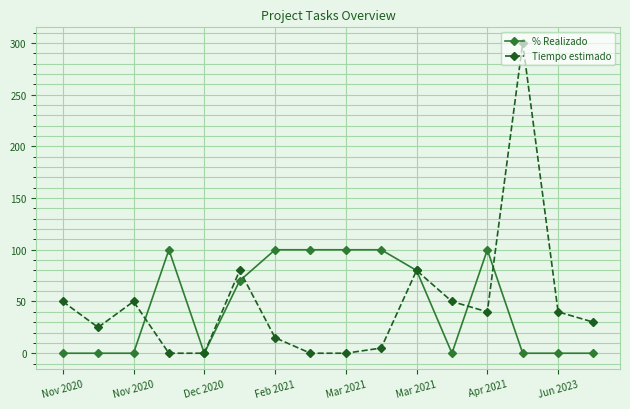

Which series has the largest range (max minus min)?

Tiempo estimado